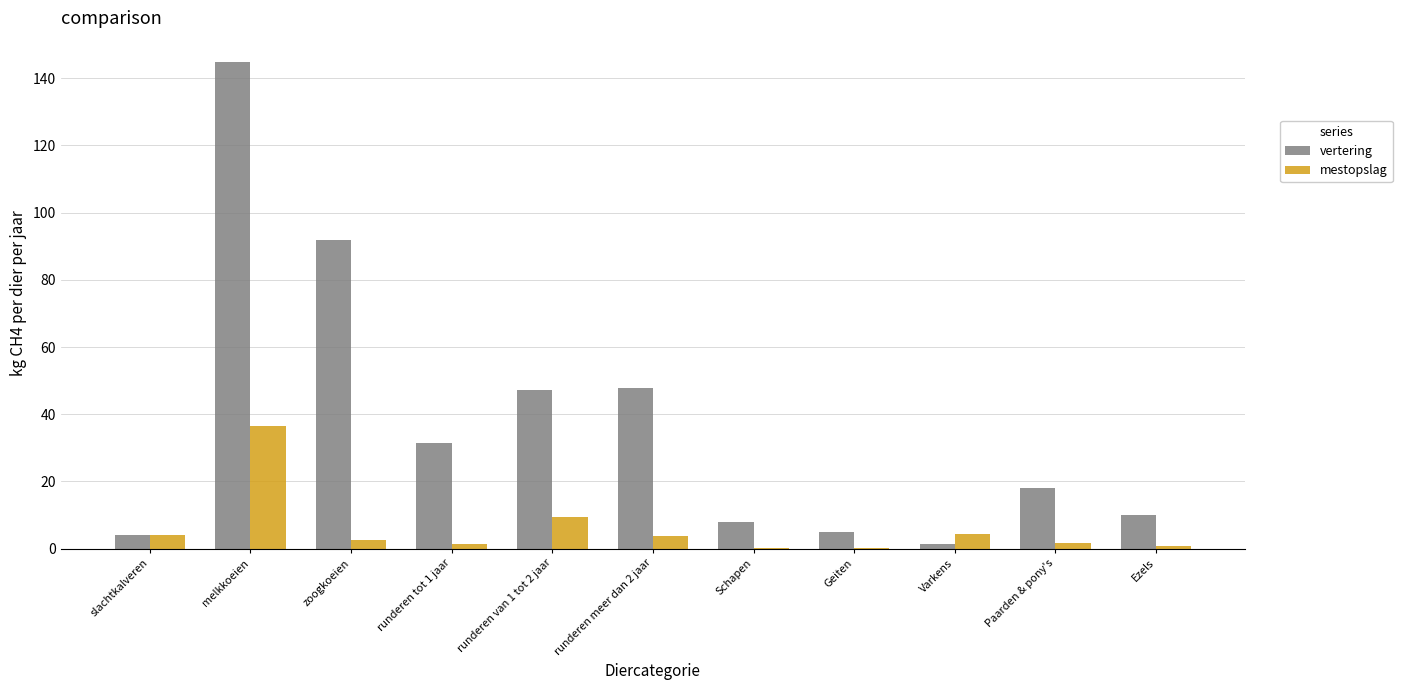

How many series are shown in this chart?

2